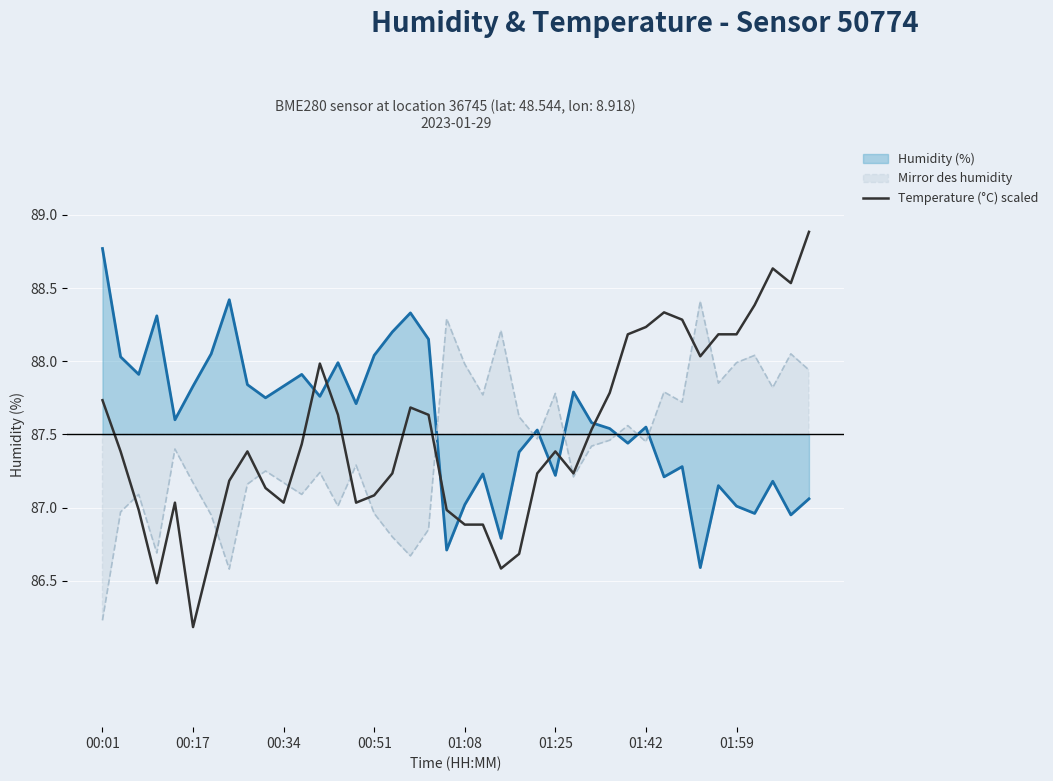

At which category does the chart reach its minimum across all series?

00:17